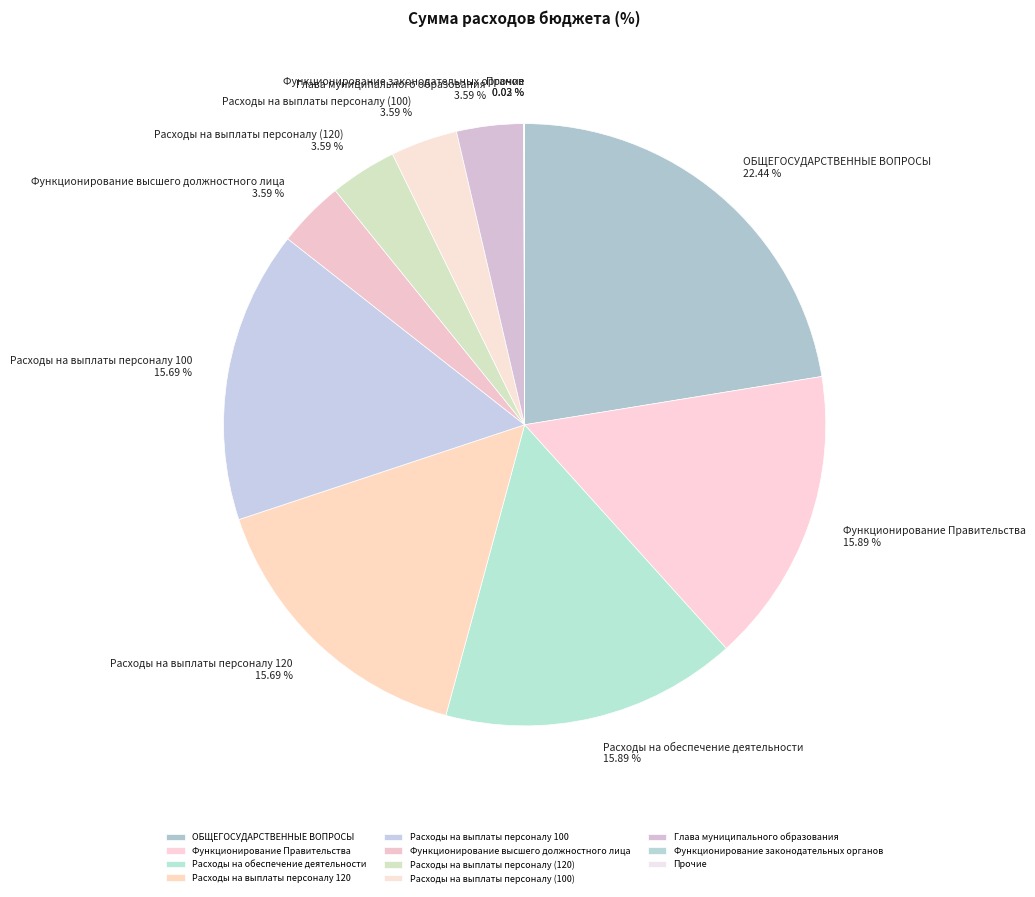

Between ОБЩЕГОСУДАРСТВЕННЫЕ ВОПРОСЫ 22.44 % and Функционирование высшего должностного лица 3.59 %, which is larger?

ОБЩЕГОСУДАРСТВЕННЫЕ ВОПРОСЫ 22.44 %